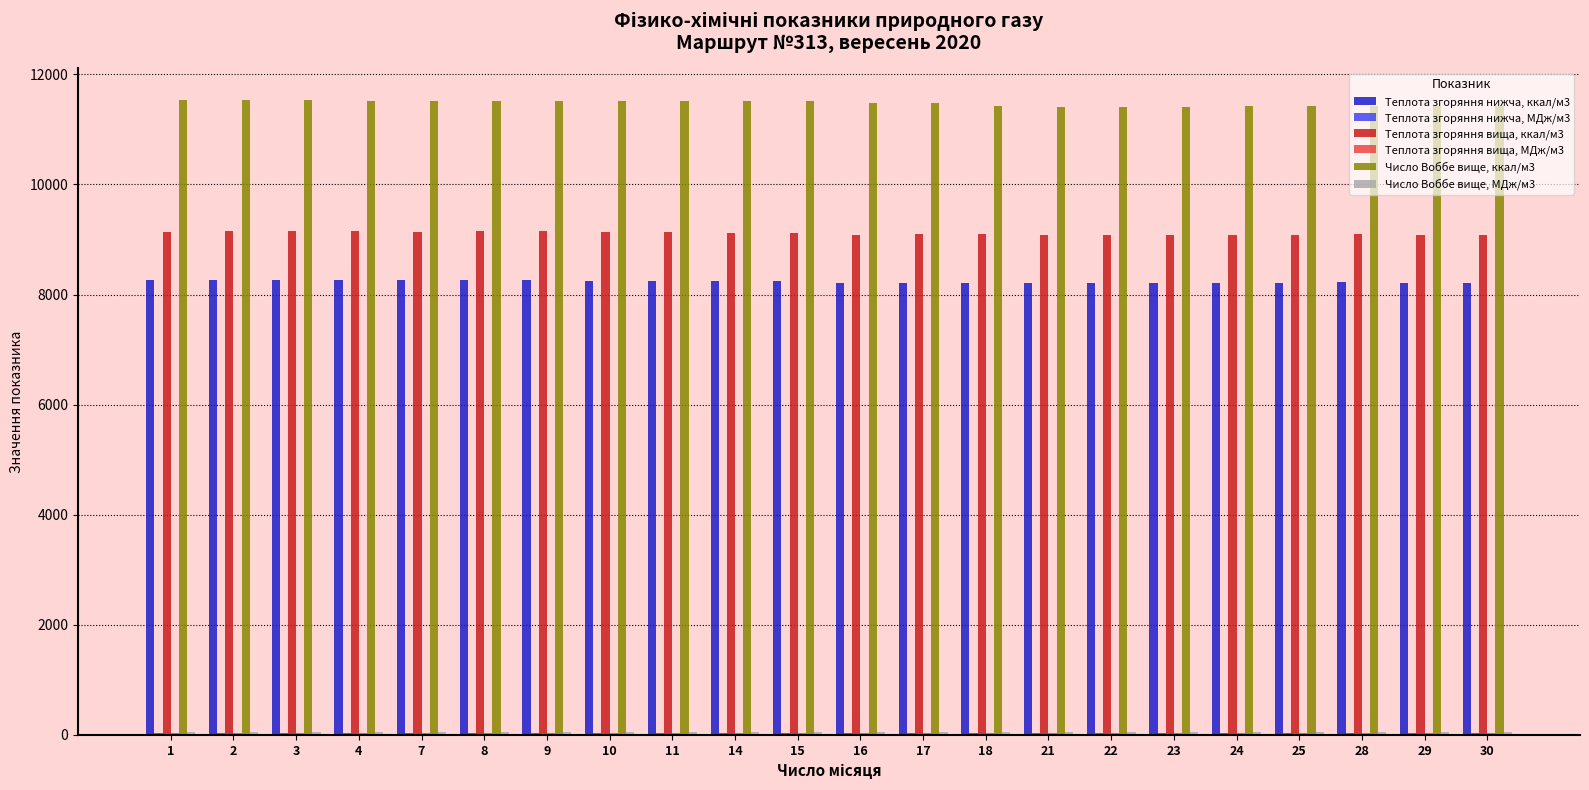

What is the greatest value displayed?

11531.5